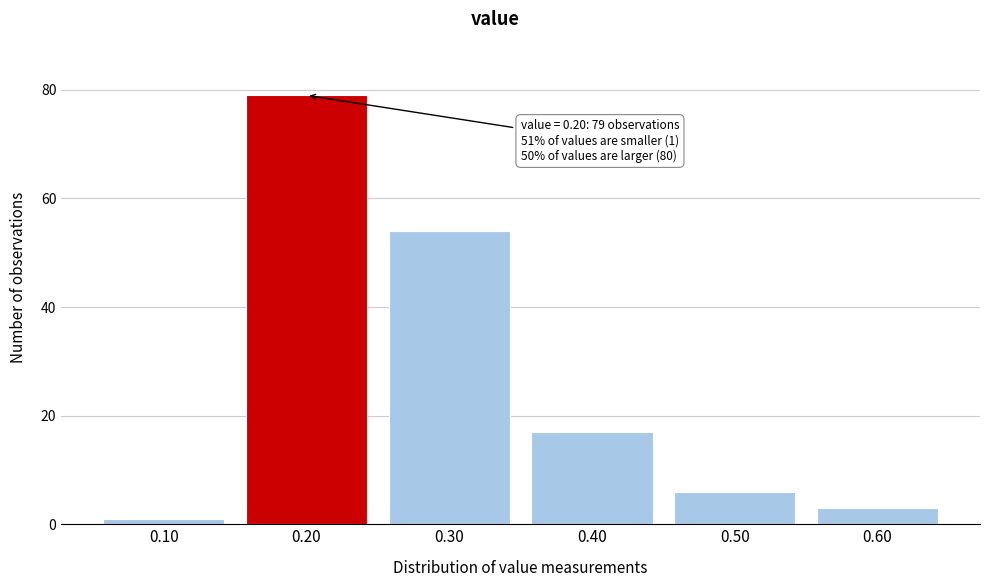

Reading left to right, transcribe all the data shown in this chart.

0.10=1	0.20=79	0.30=54	0.40=17	0.50=6	0.60=3